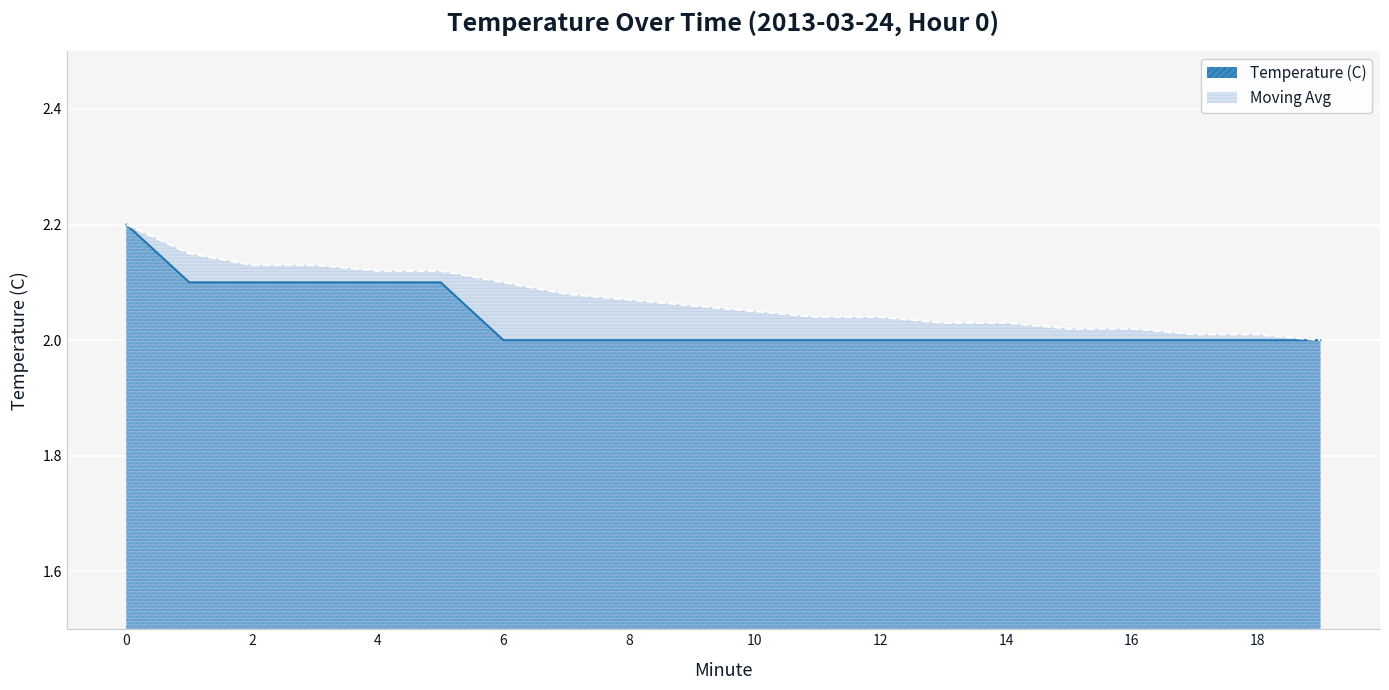

Which label corresponds to the smallest value in the chart?

6